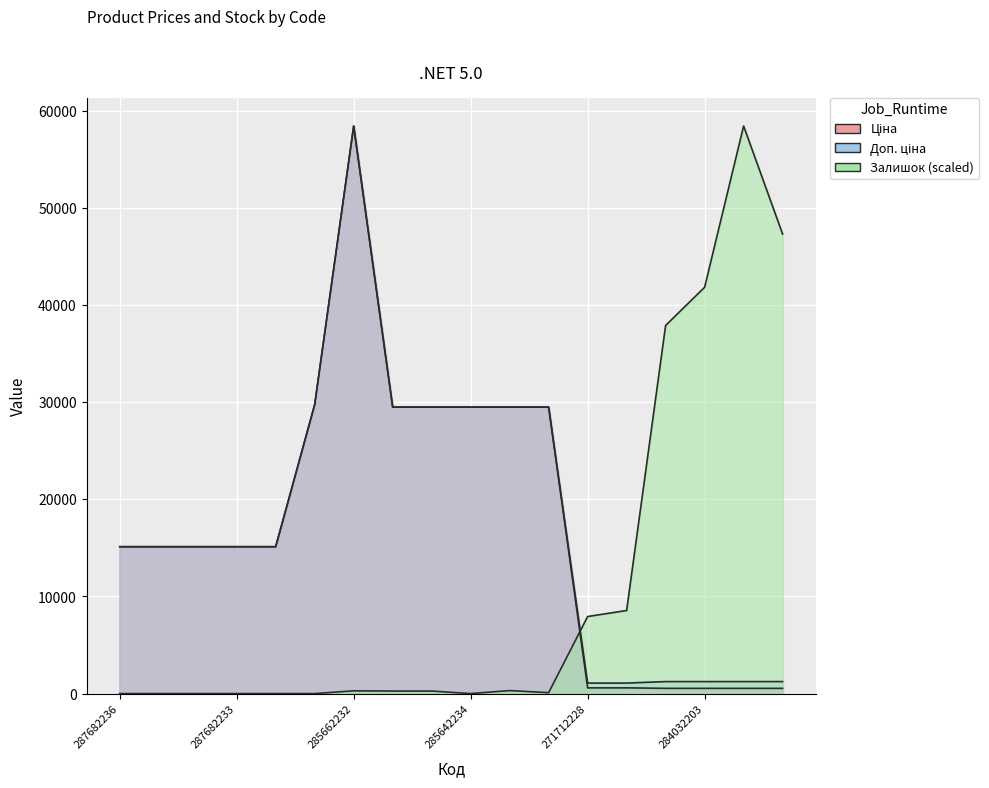

How many intersections are there between Доп. ціна and Залишок?

1